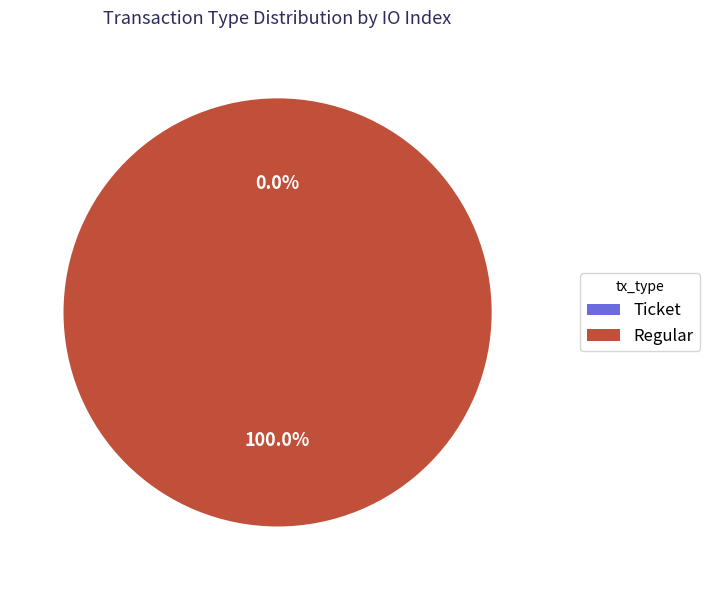

To the nearest percent, what is the average slice percentage?

50%